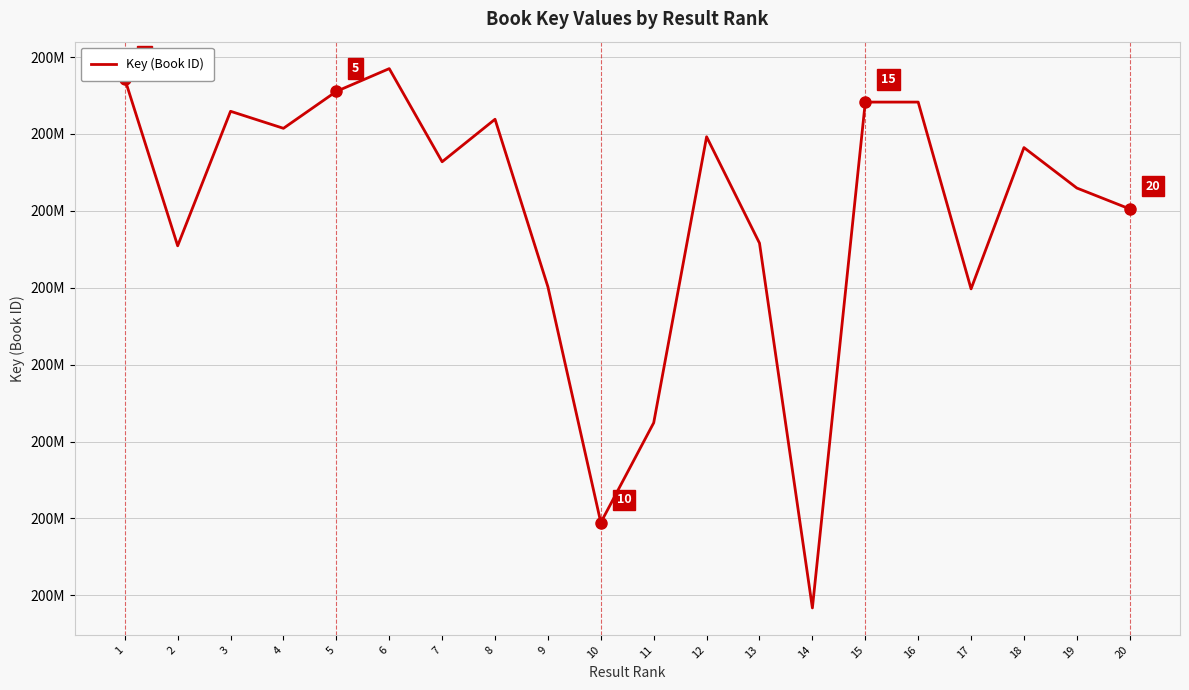

Does the chart display data point markers on the line(s)?

No